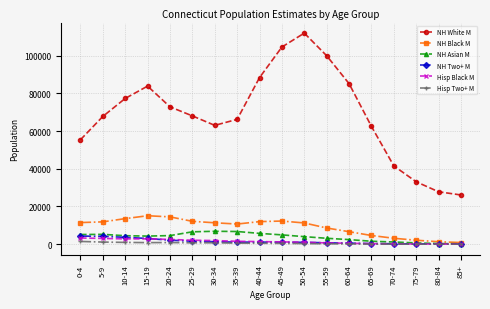

What is the label of the 4th point from the left?

15-19